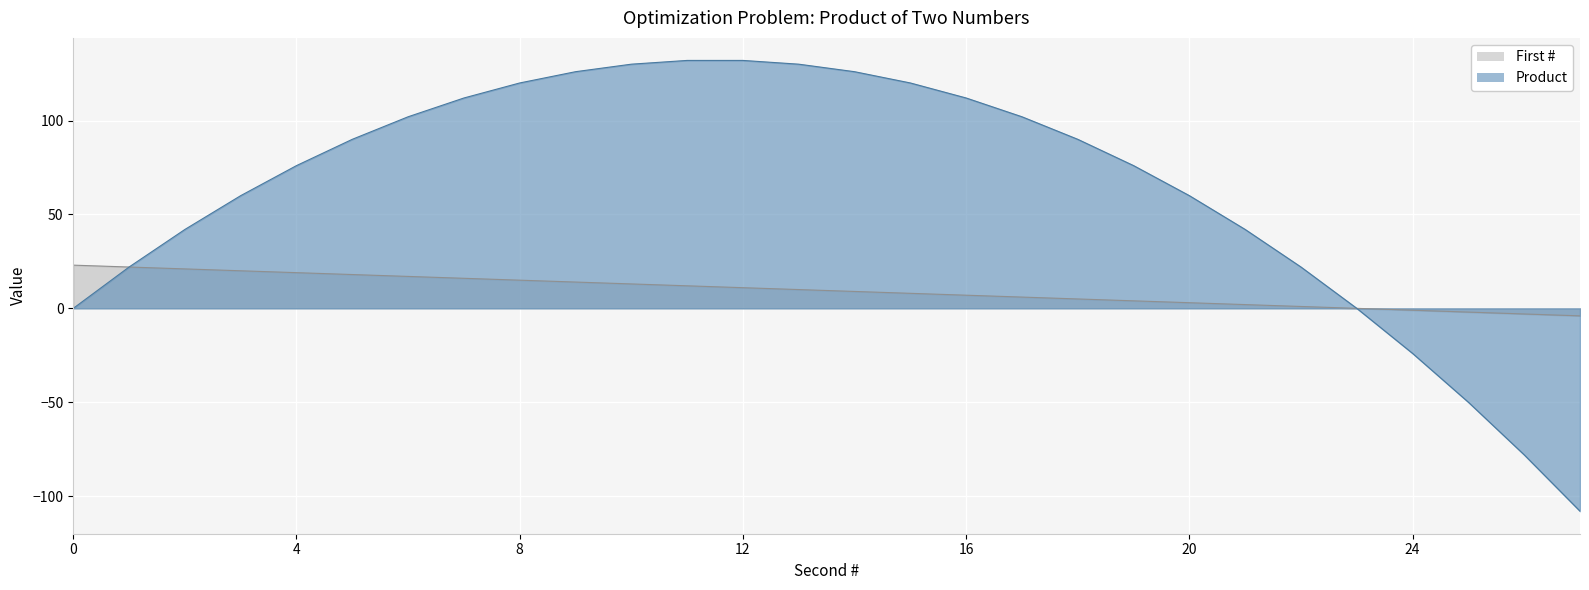

Reading right to left, list all the values displayed in this chart.

First #: -4	-3	-2	-1	0	1	2	3	4	5	6	7	8	9	10	11	12	13	14	15	16	17	18	19	20	21	22	23
Product: -108	-78	-50	-24	0	22	42	60	76	90	102	112	120	126	130	132	132	130	126	120	112	102	90	76	60	42	22	0